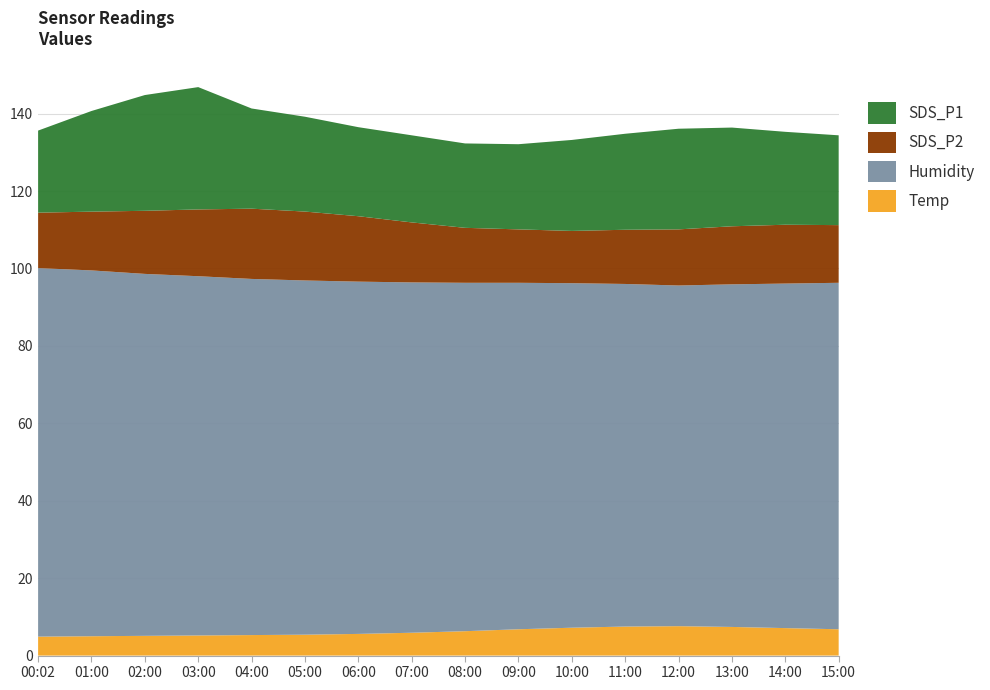

Reading left to right, extract all data points from this chart.

Temp: 4.9	5.0	5.1	5.2	5.3	5.4	5.6	5.9	6.3	6.8	7.2	7.5	7.6	7.4	7.1	6.8
Humidity: 95.2	94.5	93.5	92.8	92.0	91.5	91.0	90.5	90.0	89.5	89.0	88.5	88.0	88.5	89.0	89.5
SDS_P2: 14.3	15.2	16.3	17.2	18.1	17.8	16.9	15.5	14.2	13.8	13.5	14.0	14.5	15.0	15.2	14.9
SDS_P1: 21.2	26.0	29.9	31.6	25.9	24.5	23.0	22.5	21.8	22.0	23.5	24.8	26.0	25.5	24.0	23.2